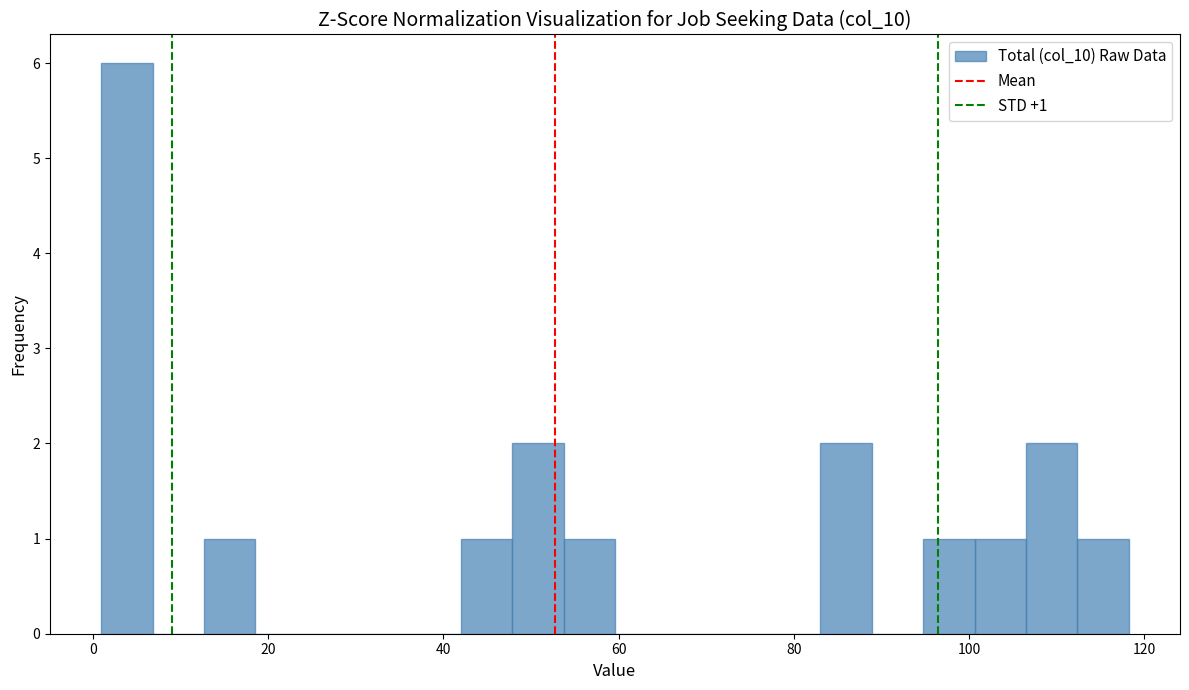

Around what value on the x-axis is the tallest bar? Give the approximate position of its centre, as read against the axis.

4